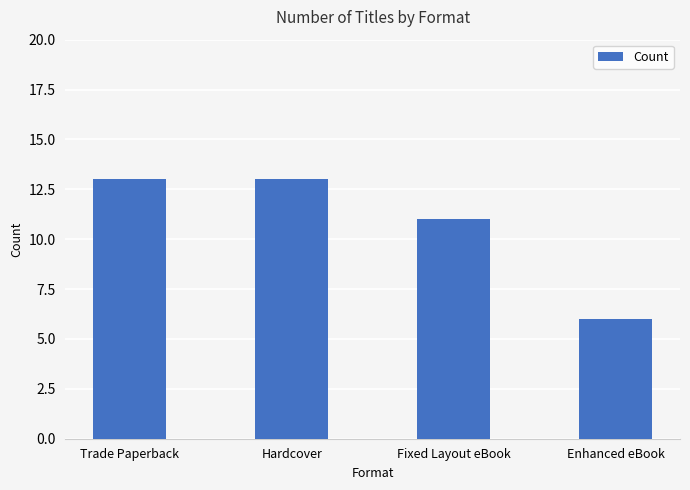

Read the value at Fixed Layout eBook.

11